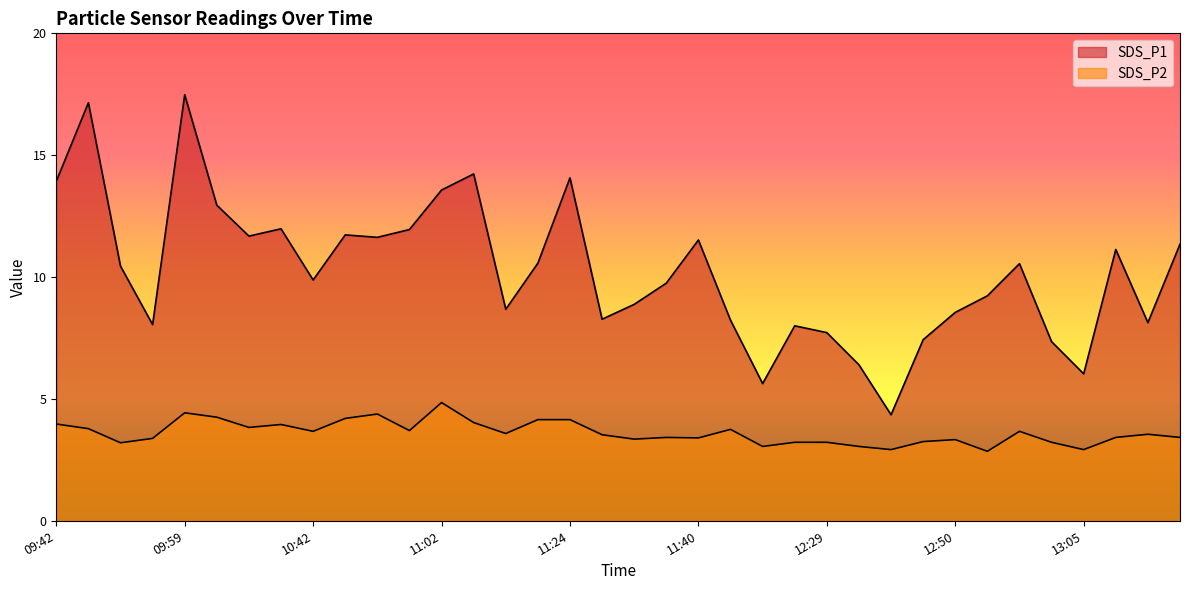

How many categories are shown in the chart?

36